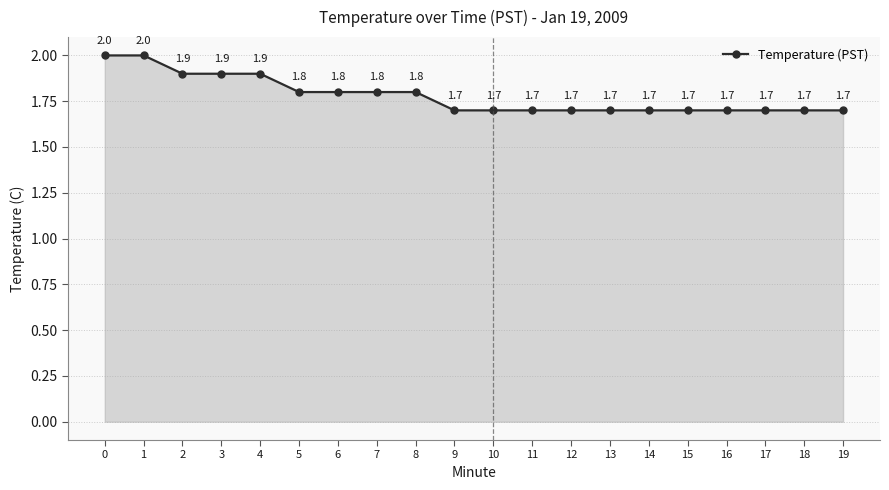

True or false: the data shows 1.8 at 5.

True